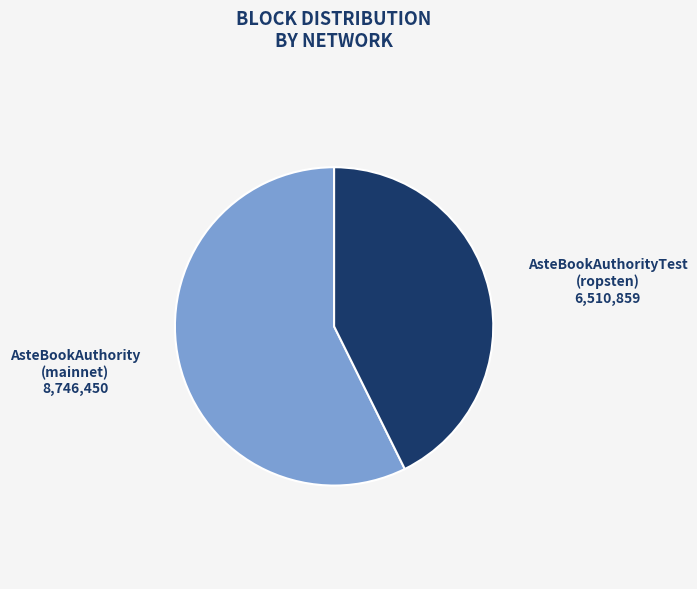

Is there a majority slice in this chart?

Yes